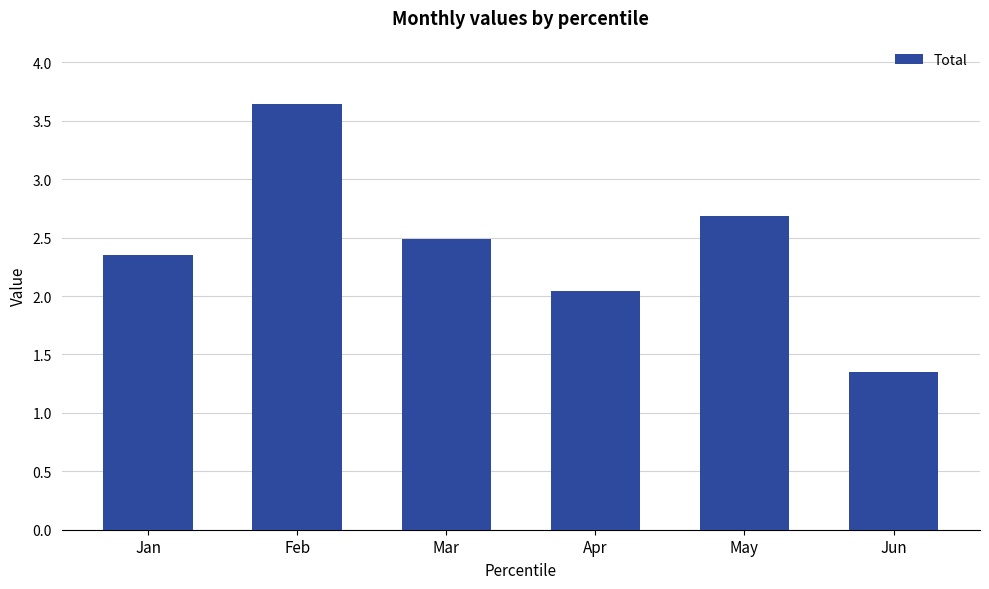

What is the greatest value displayed?

3.6